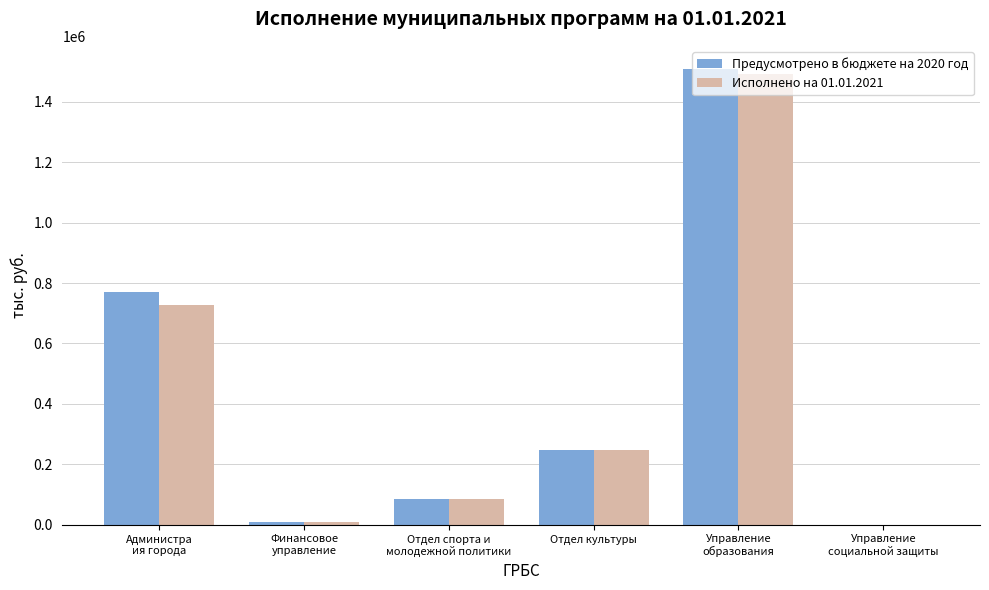

Reading left to right, what are all the values shown in this chart?

Предусмотрено в бюджете на 2020 год: 771023.2	10488.6	86721.8	247121.9	1509712.0	0.0
Исполнено на 01.01.2021: 727170.9	10486.2	83721.5	247121.9	1492557.7	0.0